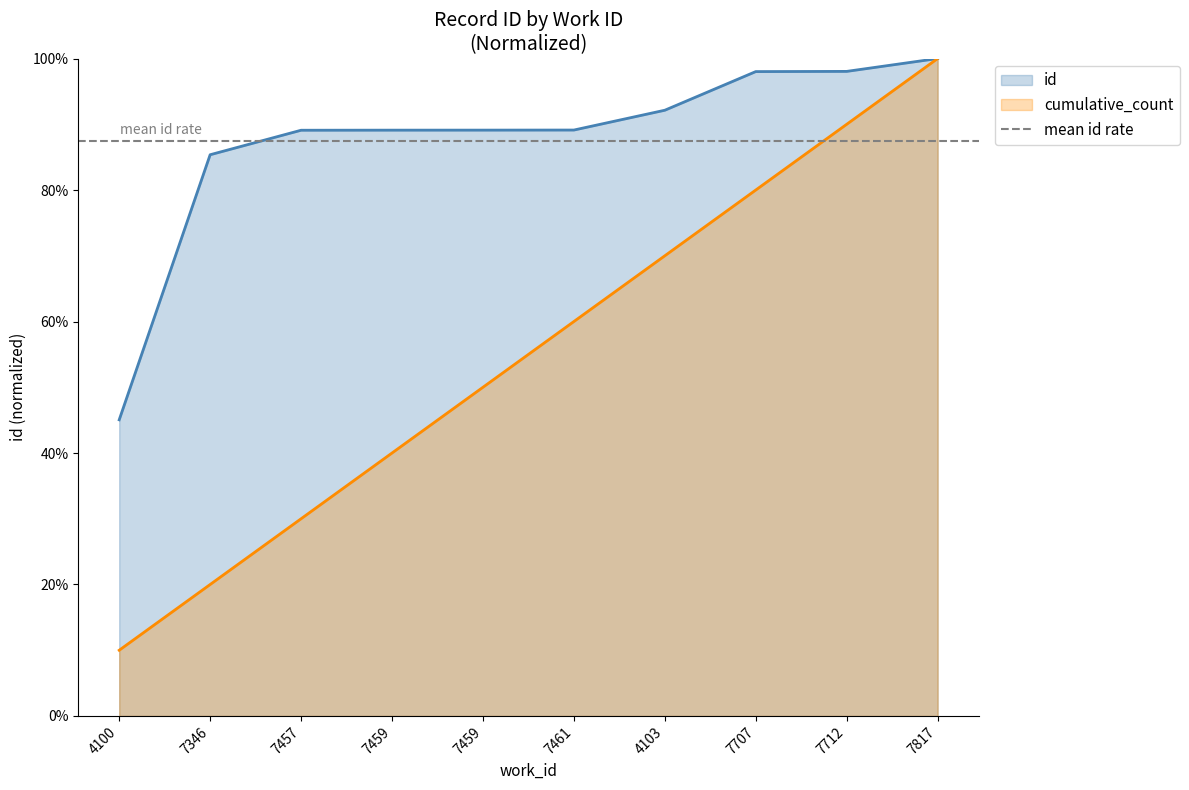

Reading left to right, transcribe all the data shown in this chart.

4100=0.5	7346=0.9	7457=0.9	7459=0.9	7459=0.9	7461=0.9	4103=0.9	7707=1.0	7712=1.0	7817=1.0